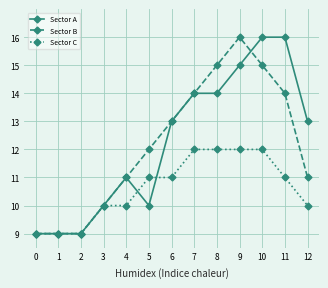

The value of Sector A at 8 is 8. True or false?

False